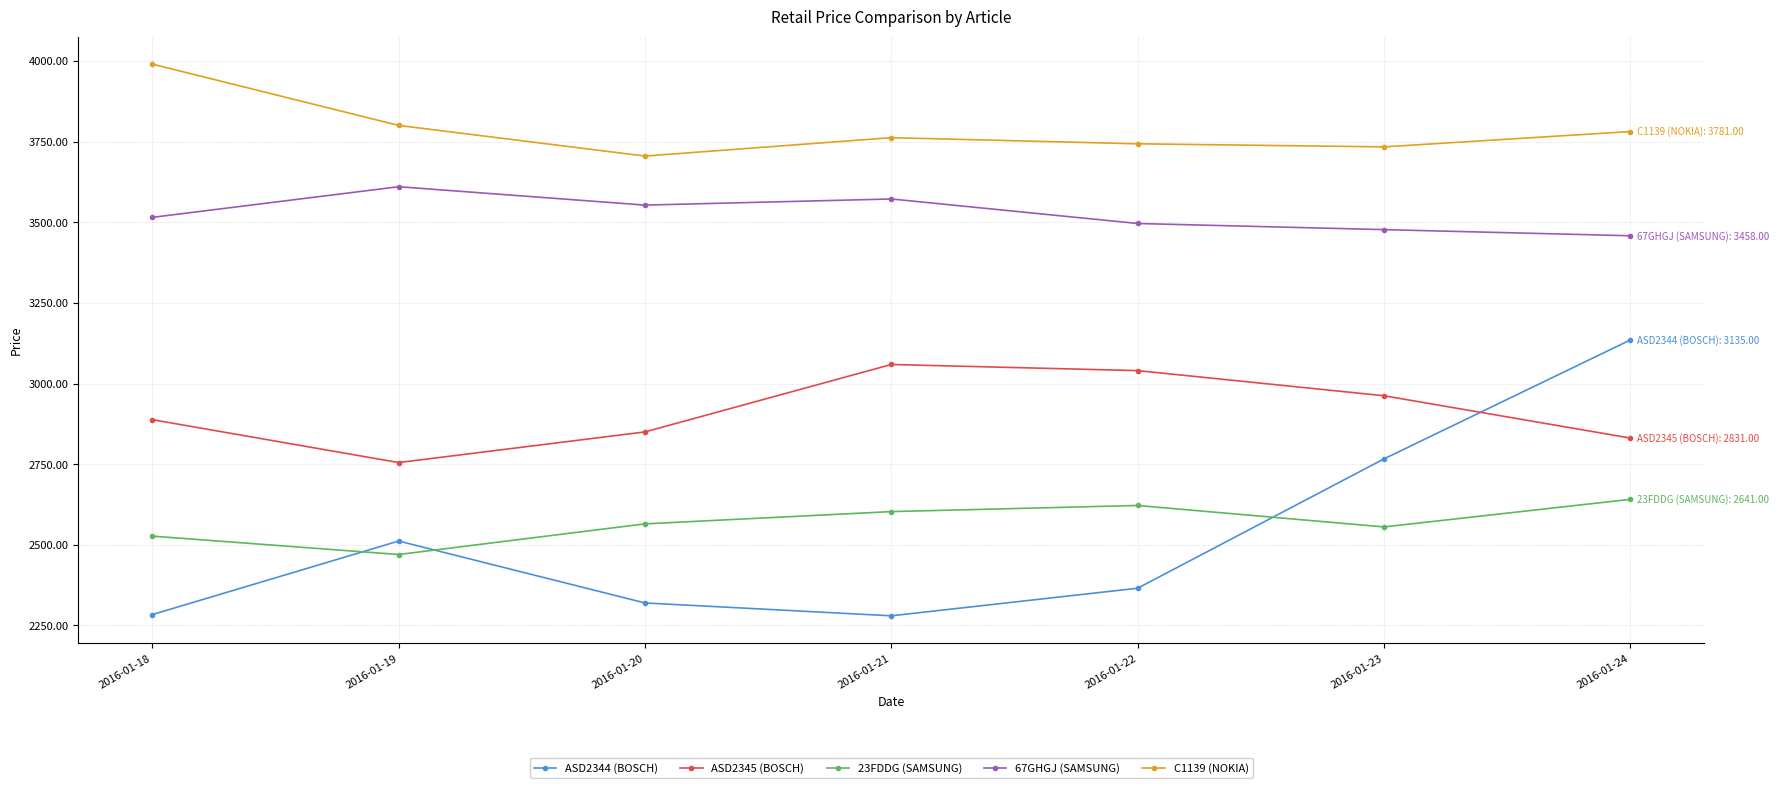

At how many categories does at least one series exceed 3239?

7